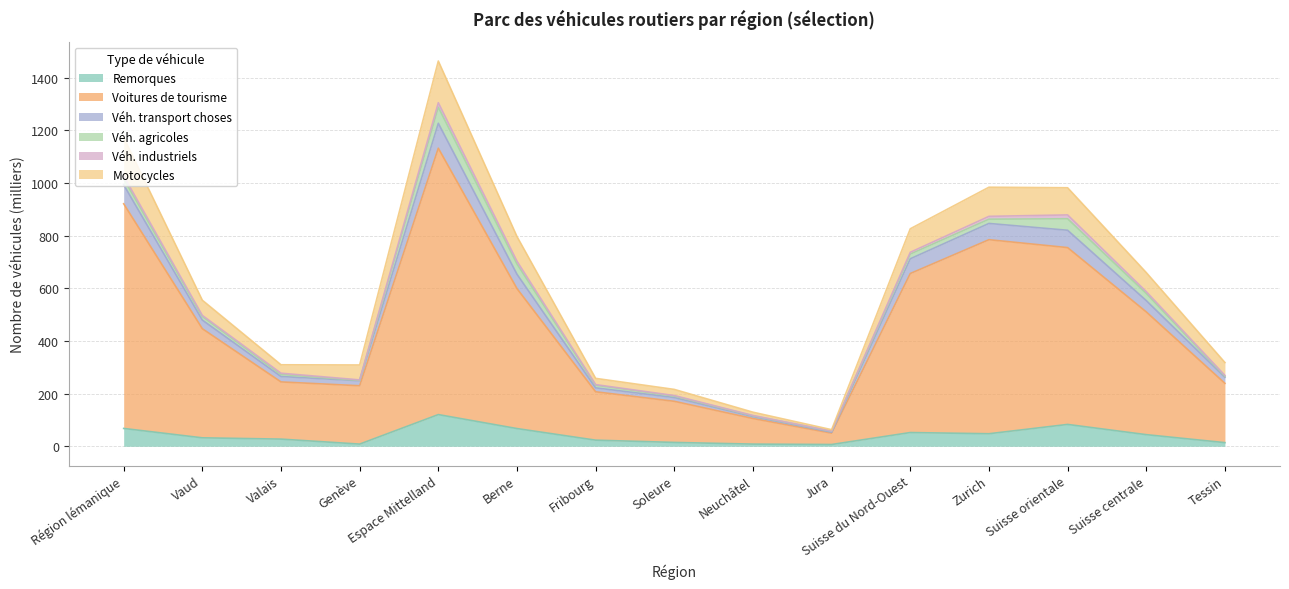

What is the maximum value for Remorques?

120.5